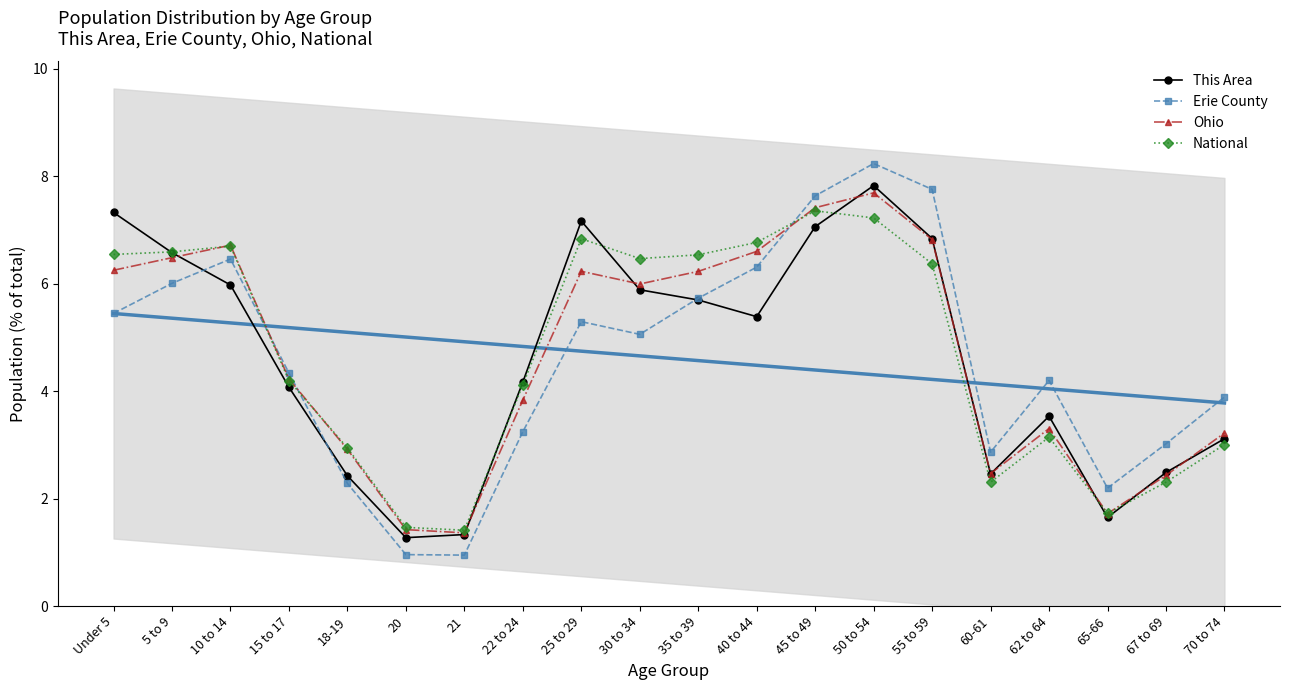

Reading left to right, list all the values displayed in this chart.

This Area: Under 5=7.3	5 to 9=6.6	10 to 14=6.0	15 to 17=4.1	18-19=2.4	20=1.3	21=1.3	22 to 24=4.2	25 to 29=7.2	30 to 34=5.9	35 to 39=5.7	40 to 44=5.4	45 to 49=7.1	50 to 54=7.8	55 to 59=6.8	60-61=2.5	62 to 64=3.5	65-66=1.6	67 to 69=2.5	70 to 74=3.1
Erie County: Under 5=5.4	5 to 9=6.0	10 to 14=6.5	15 to 17=4.3	18-19=2.3	20=1.0	21=0.9	22 to 24=3.2	25 to 29=5.3	30 to 34=5.1	35 to 39=5.7	40 to 44=6.3	45 to 49=7.6	50 to 54=8.2	55 to 59=7.8	60-61=2.9	62 to 64=4.2	65-66=2.2	67 to 69=3.0	70 to 74=3.9
Ohio: Under 5=6.2	5 to 9=6.5	10 to 14=6.7	15 to 17=4.2	18-19=2.9	20=1.4	21=1.4	22 to 24=3.8	25 to 29=6.2	30 to 34=6.0	35 to 39=6.2	40 to 44=6.6	45 to 49=7.4	50 to 54=7.7	55 to 59=6.8	60-61=2.5	62 to 64=3.3	65-66=1.7	67 to 69=2.4	70 to 74=3.2
National: Under 5=6.5	5 to 9=6.6	10 to 14=6.7	15 to 17=4.2	18-19=2.9	20=1.5	21=1.4	22 to 24=4.1	25 to 29=6.8	30 to 34=6.5	35 to 39=6.5	40 to 44=6.8	45 to 49=7.4	50 to 54=7.2	55 to 59=6.4	60-61=2.3	62 to 64=3.1	65-66=1.7	67 to 69=2.3	70 to 74=3.0